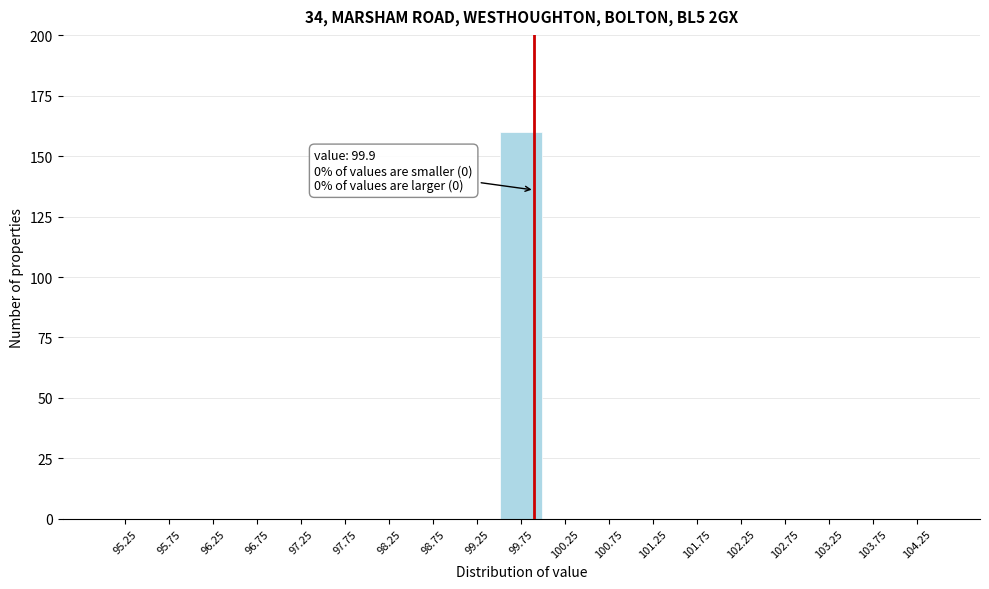

Which range on the x-axis has the tallest bar?

99.5 to 100.0